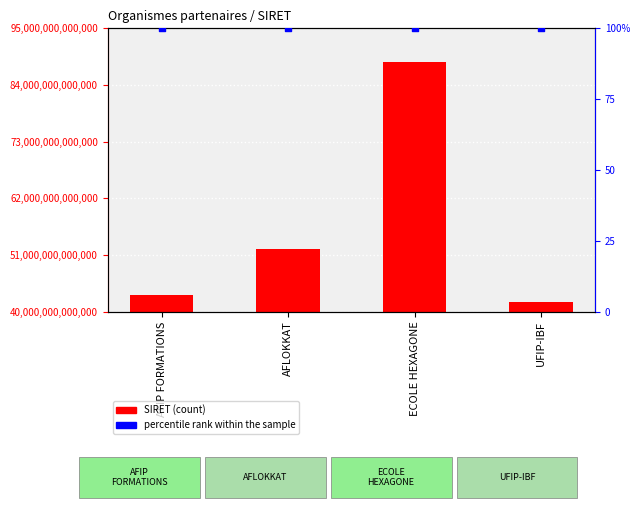

Which series has the widest spread of Y values?

SIRET